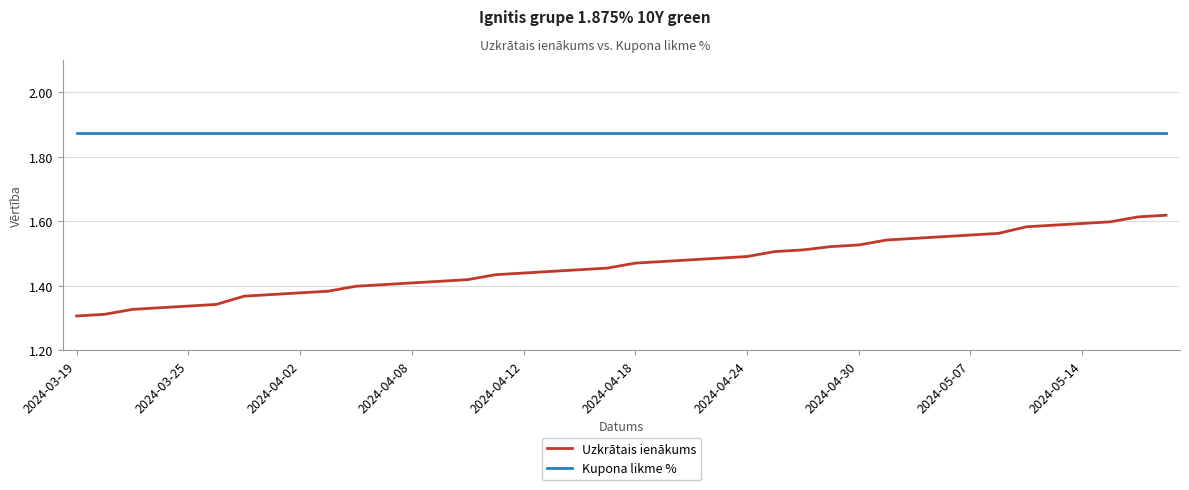

True or false: Kupona likme % and Uzkrātais ienākums intersect in this chart.

False